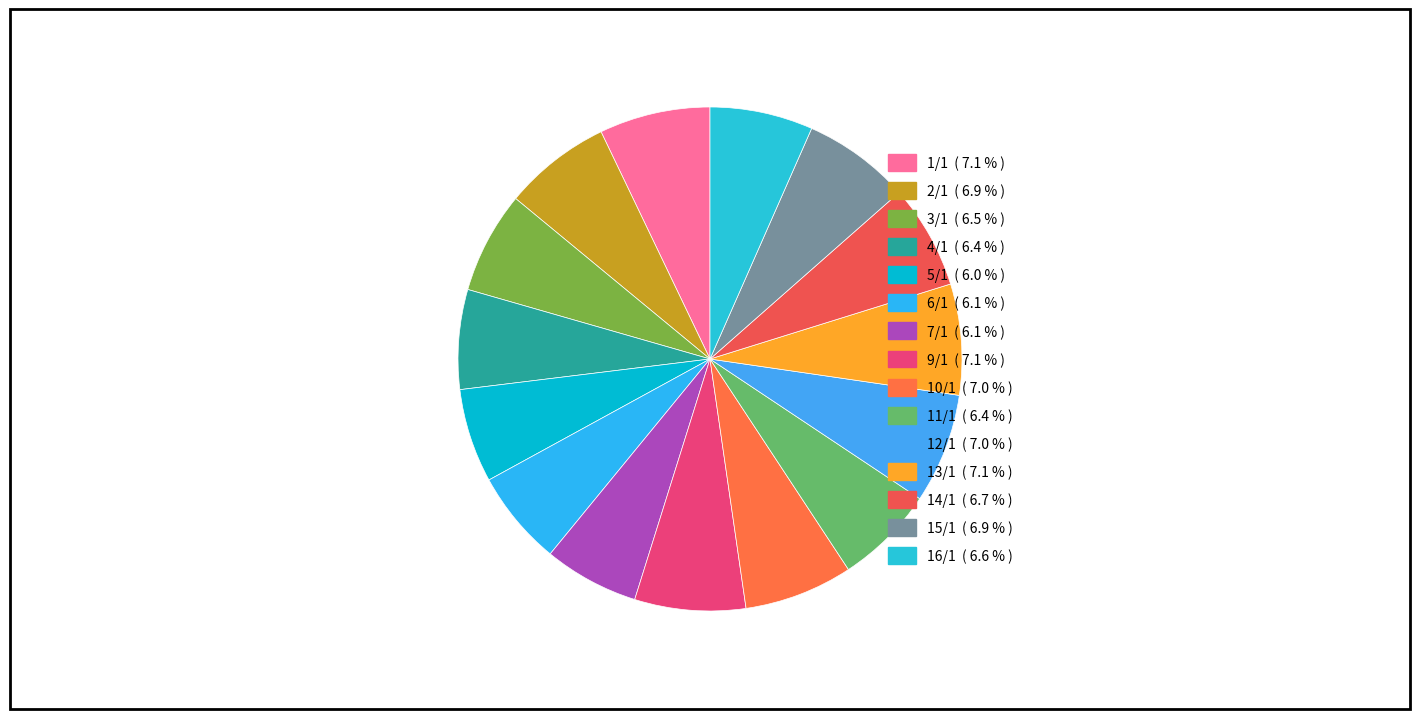

Which category has the biggest portion of the pie?

1/1